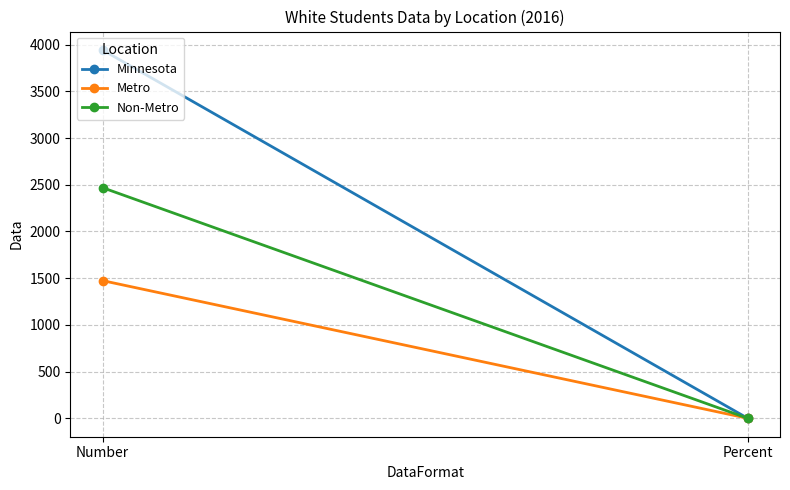

Reading left to right, transcribe all the data shown in this chart.

Minnesota: Number=3943.0	Percent=0.0
Metro: Number=1474.0	Percent=0.0
Non-Metro: Number=2469.0	Percent=0.1